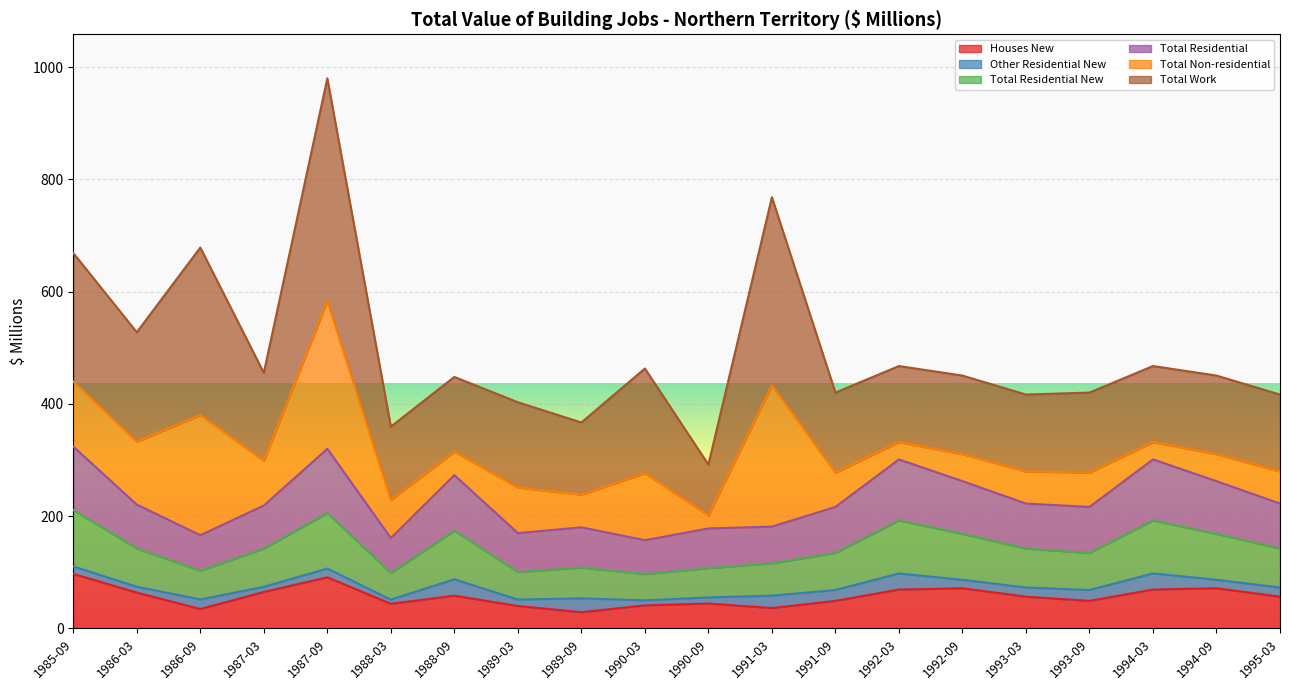

Does the chart display data point markers on the line(s)?

No